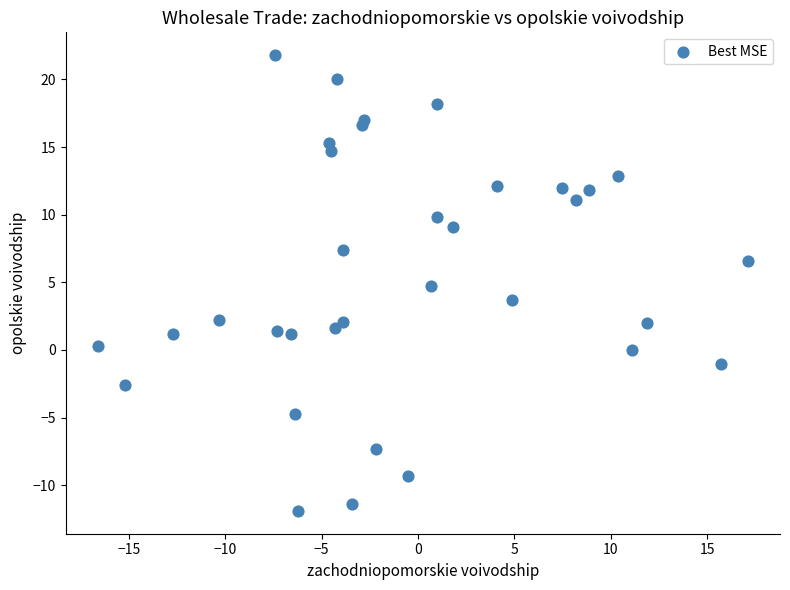

What is the range of X values (max minus min)?

33.7